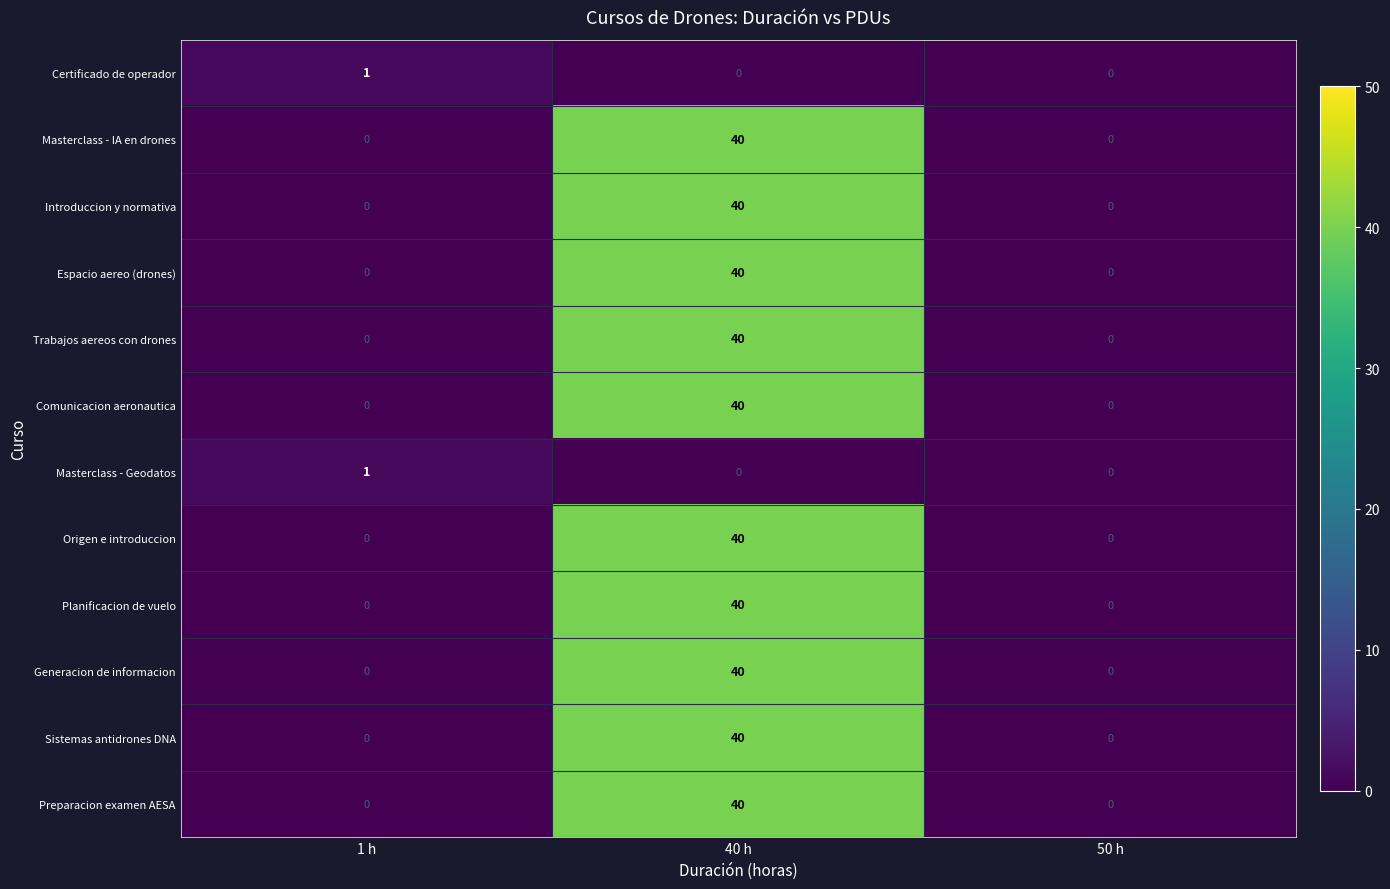

The Trabajos aereos con drones series shows 0 at 50 h. True or false?

True